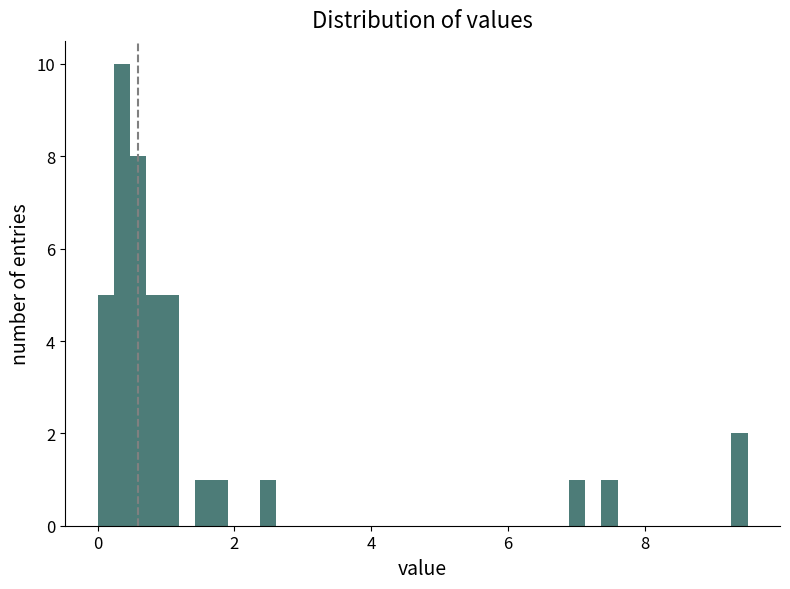

Around what value on the x-axis is the tallest bar? Give the approximate position of its centre, as read against the axis.

0.4